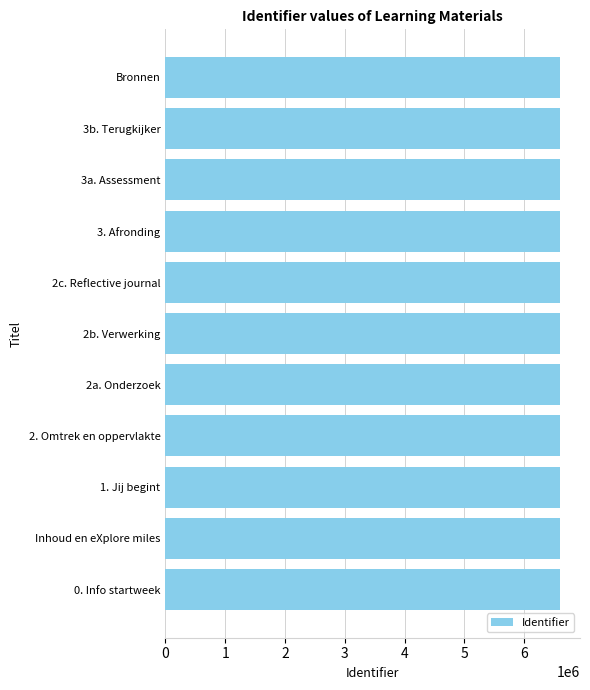

The value at Bronnen is 11124621. True or false?

False